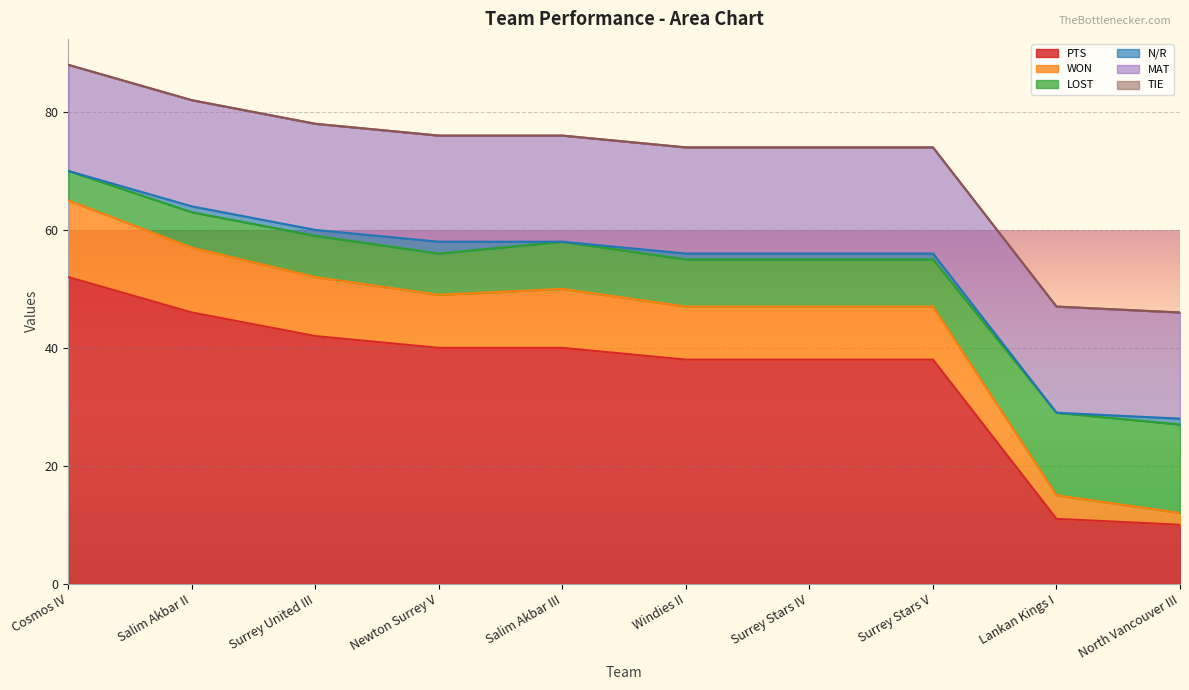

The WON series shows 27 at Surrey Stars V. True or false?

False